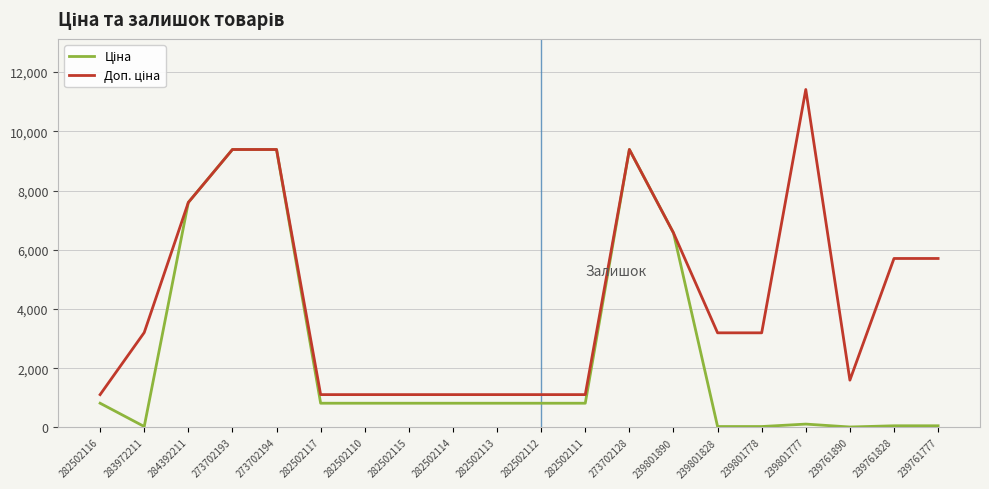

At how many categories does at least one series exceed 2216?

11